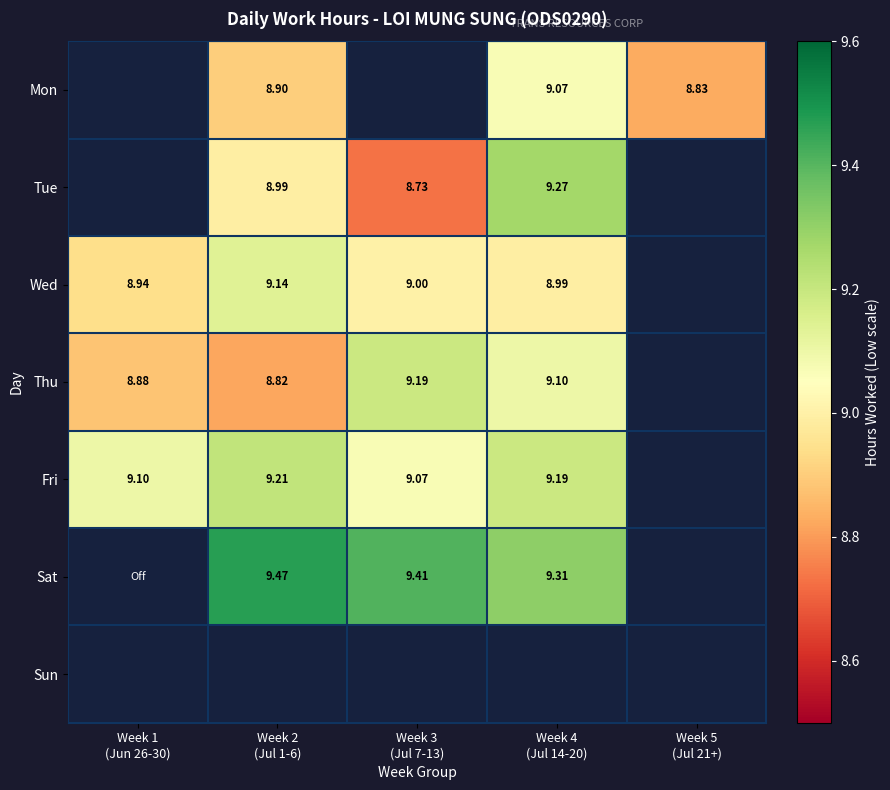

Which has a higher value, Week 3
(Jul 7-13) or Week 1
(Jun 26-30)?

Week 1
(Jun 26-30)